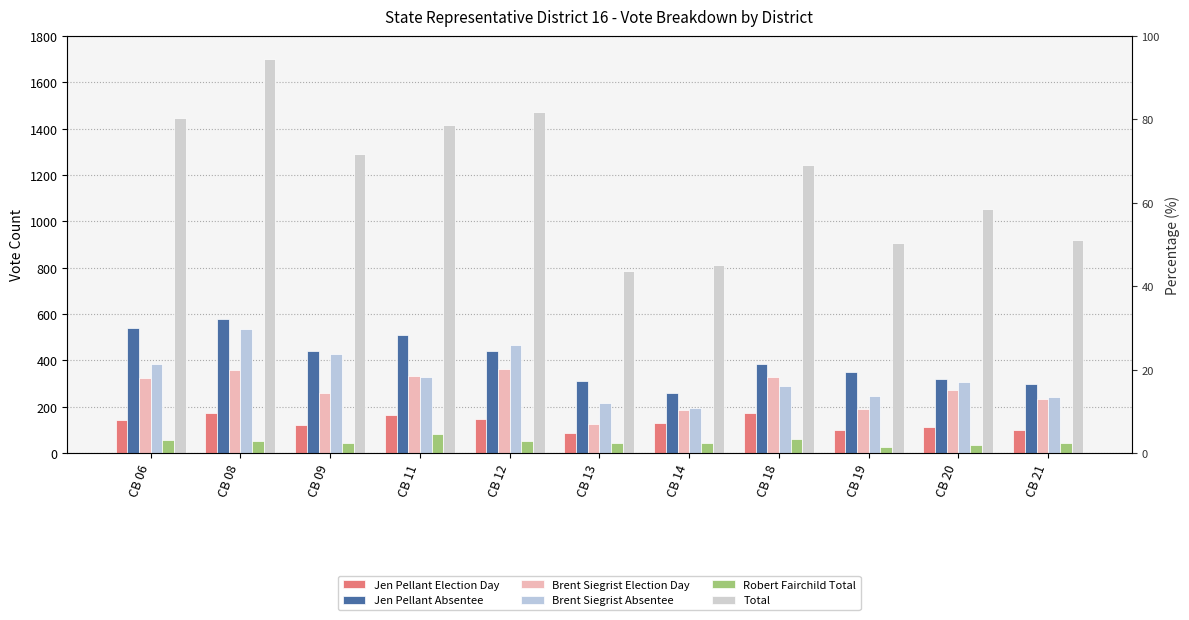

Which has a higher value, CB 06 or CB 12?

CB 12